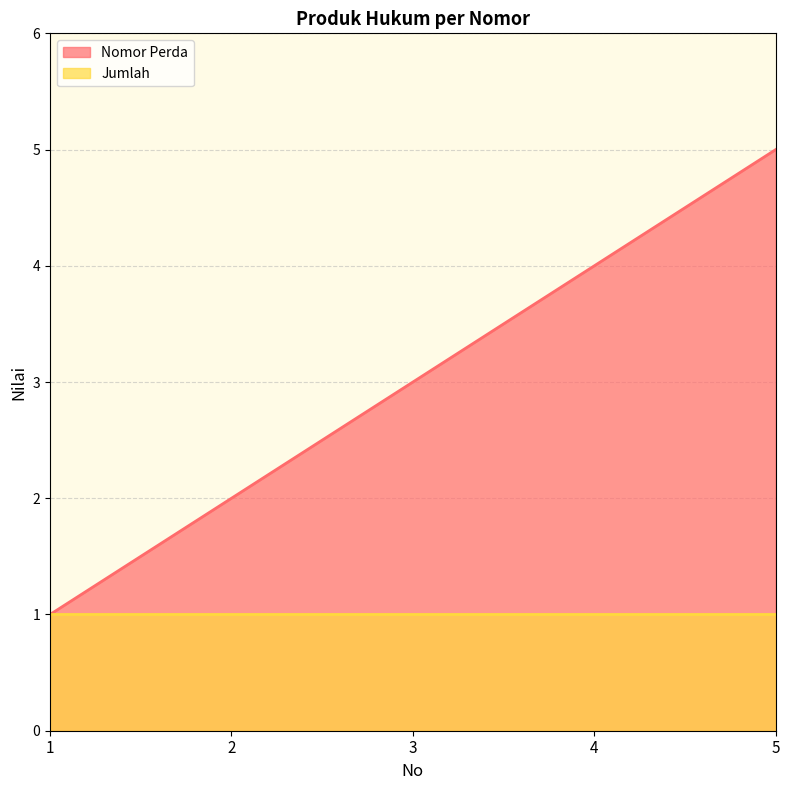

Which has a higher value, 1 or 3?

3